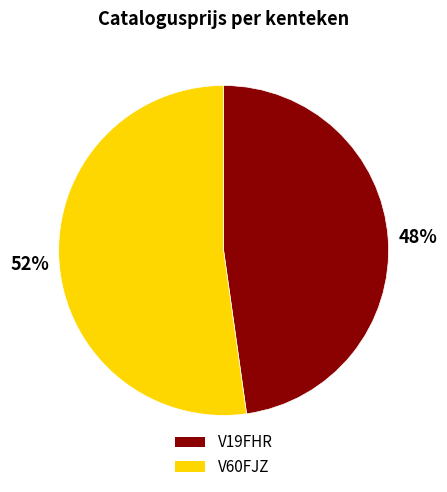

Between V60FJZ and V19FHR, which is larger?

V60FJZ